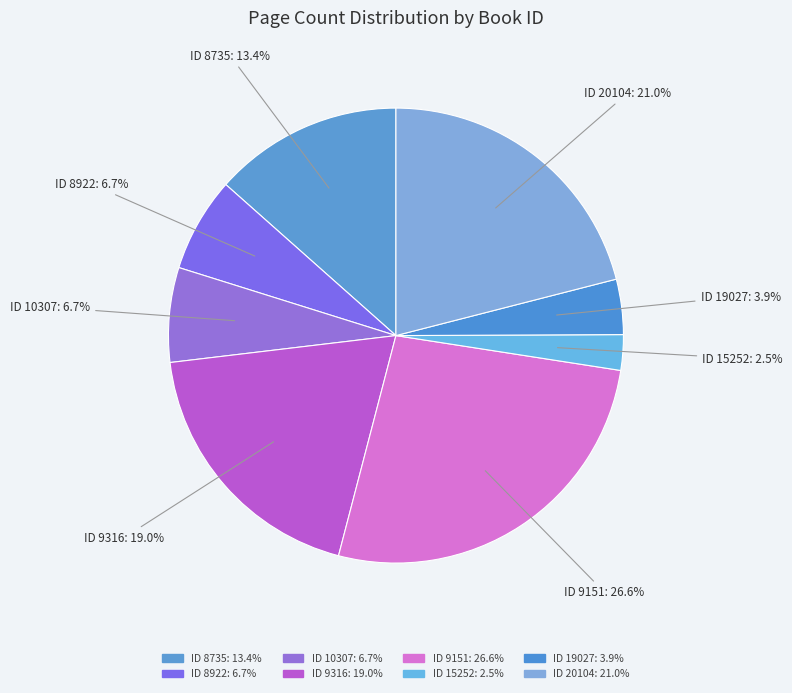

How many segments does this pie chart have?

8